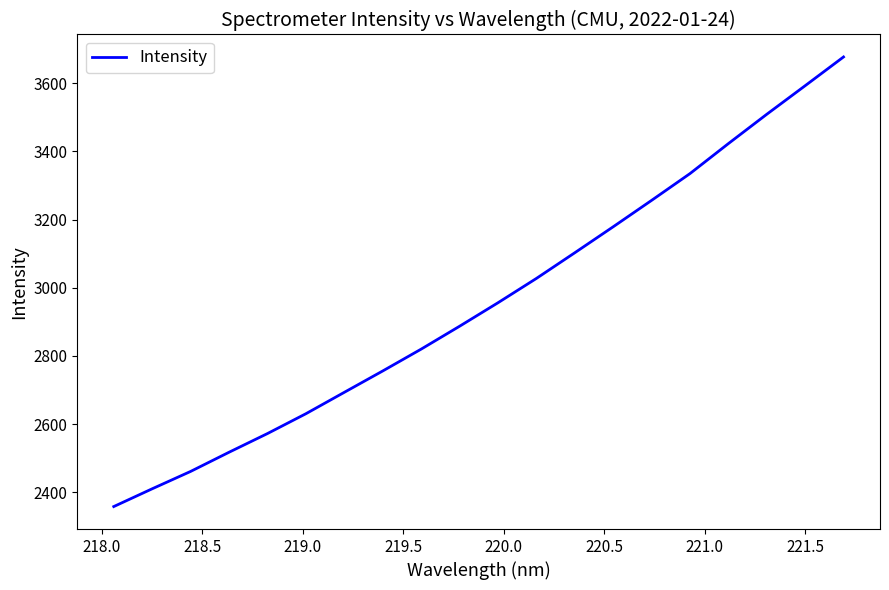

What is the maximum value shown in the chart?

3676.7